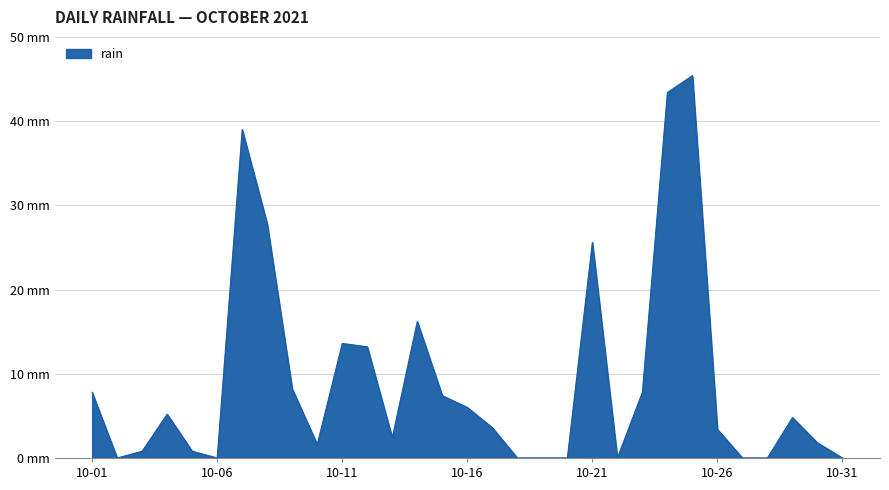

Does the chart have visible grid lines?

Yes